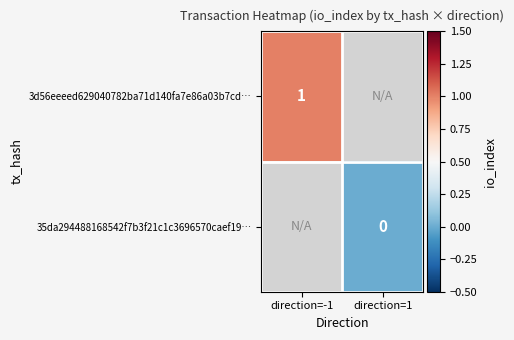

The value of 3d56eeeed629040782ba71d140fa7e86a03b7cd… at direction=-1 is 1. True or false?

True